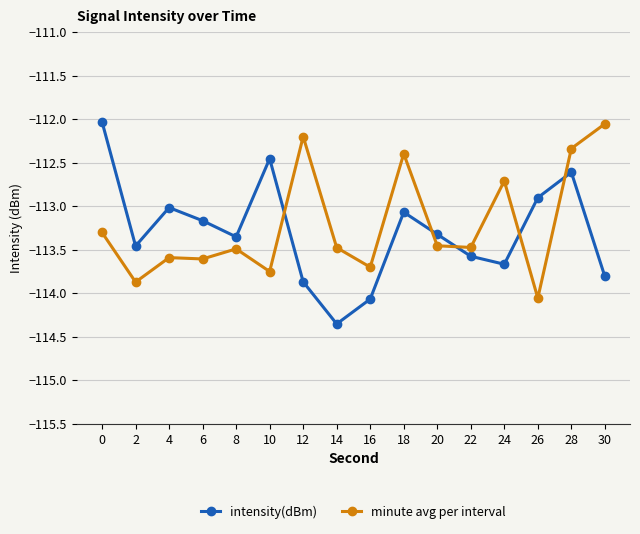

True or false: minute avg per interval has more than 1 points higher than both neighbors.

True